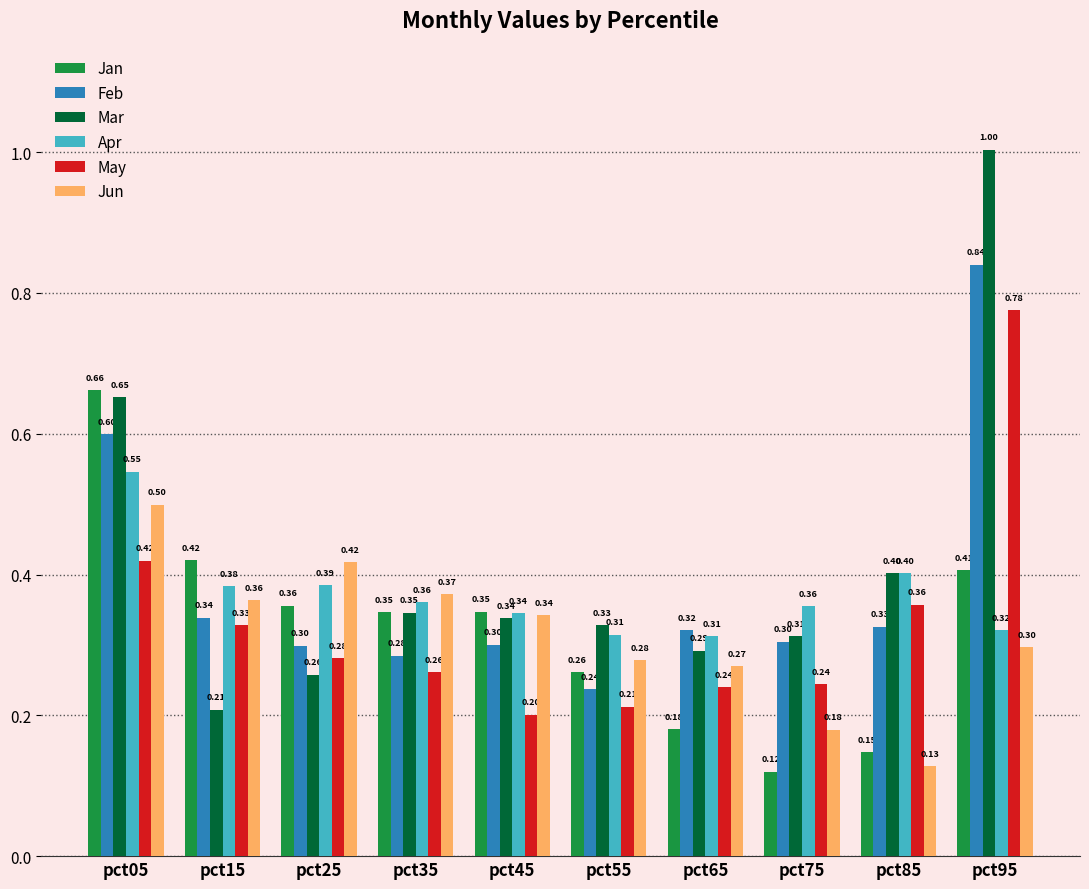

Is the value of Mar at pct25 greater than the value of May at pct25?

No